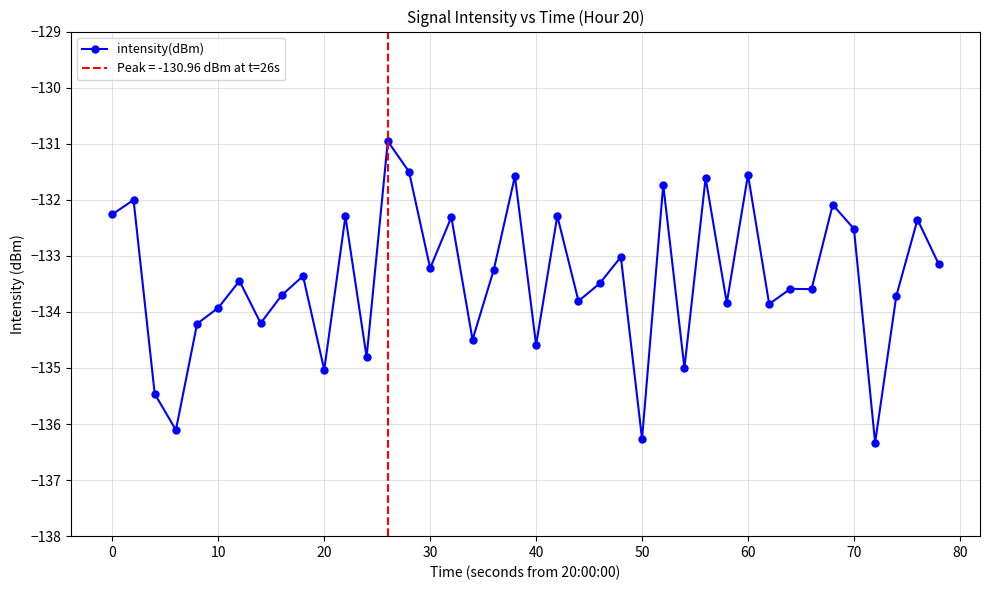

Reading left to right, extract all data points from this chart.

-132.3	-132.0	-135.5	-136.1	-134.2	-133.9	-133.4	-134.2	-133.7	-133.4	-135.0	-132.3	-134.8	-131.0	-131.5	-133.2	-132.3	-134.5	-133.3	-131.6	-134.6	-132.3	-133.8	-133.5	-133.0	-136.3	-131.7	-135.0	-131.6	-133.8	-131.6	-133.9	-133.6	-133.6	-132.1	-132.5	-136.3	-133.7	-132.4	-133.1